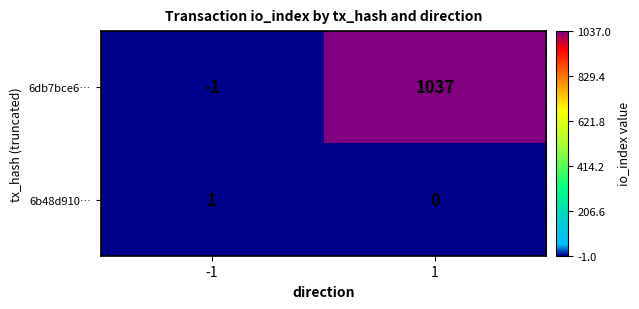

Reading left to right, transcribe all the data shown in this chart.

6db7bce6…: -1	1037
6b48d910…: 1	0